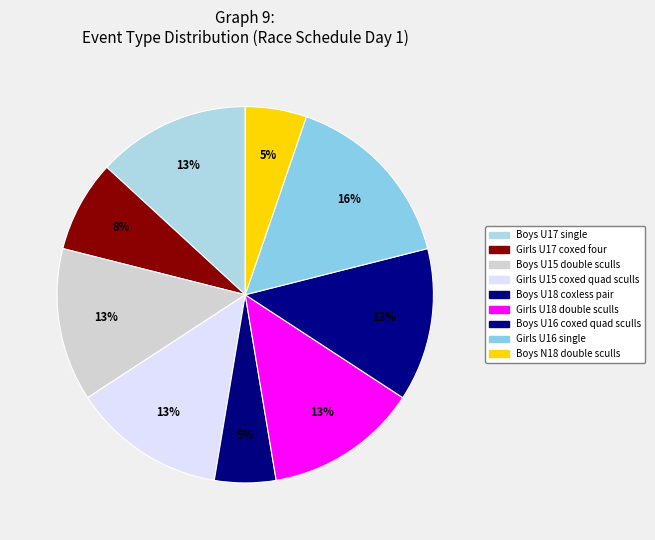

Which slice is the largest?

Girls U16 single